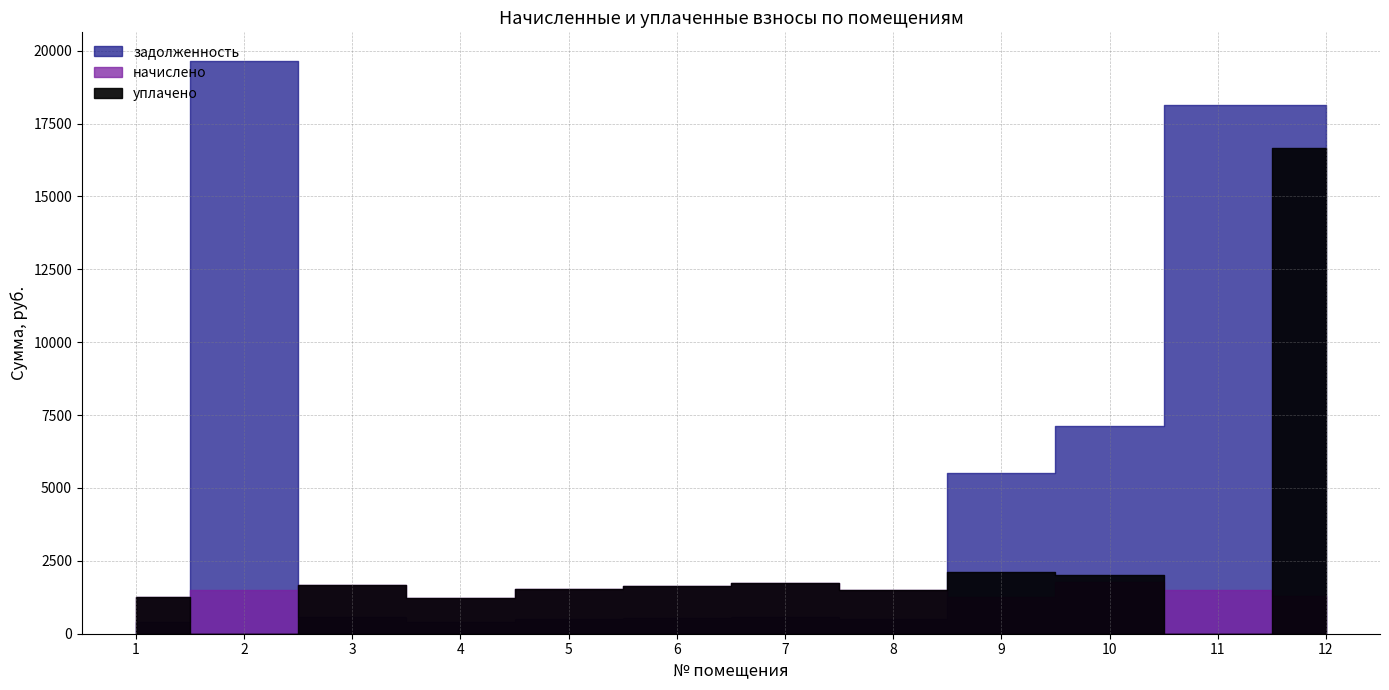

What is the approximate value of начислено at 10?

1782.0